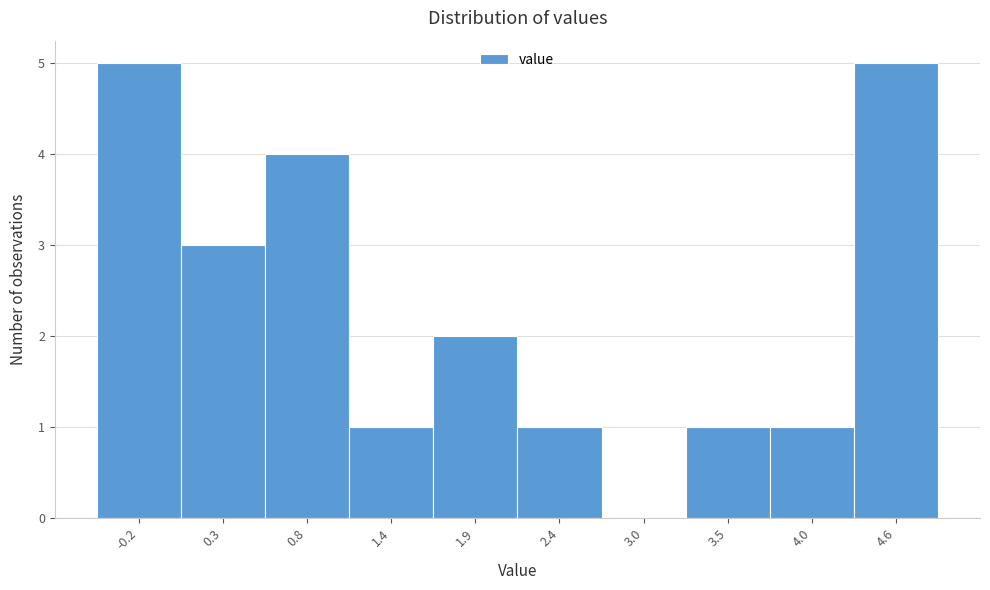

Reading left to right, list all the values displayed in this chart.

-0.2=5	0.3=3	0.8=4	1.4=1	1.9=2	2.4=1	3.0=0	3.5=1	4.0=1	4.6=5